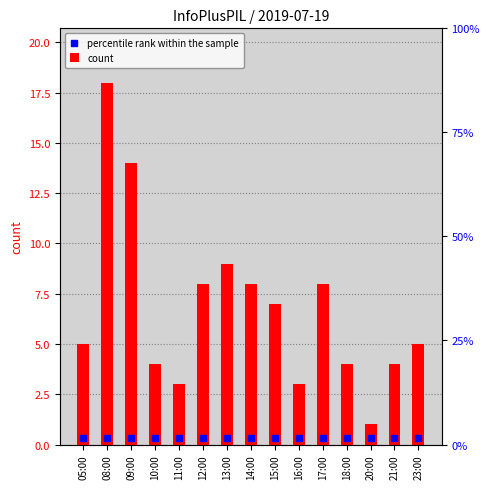

Which series contains the lowest Y value?

percentile rank within the sample